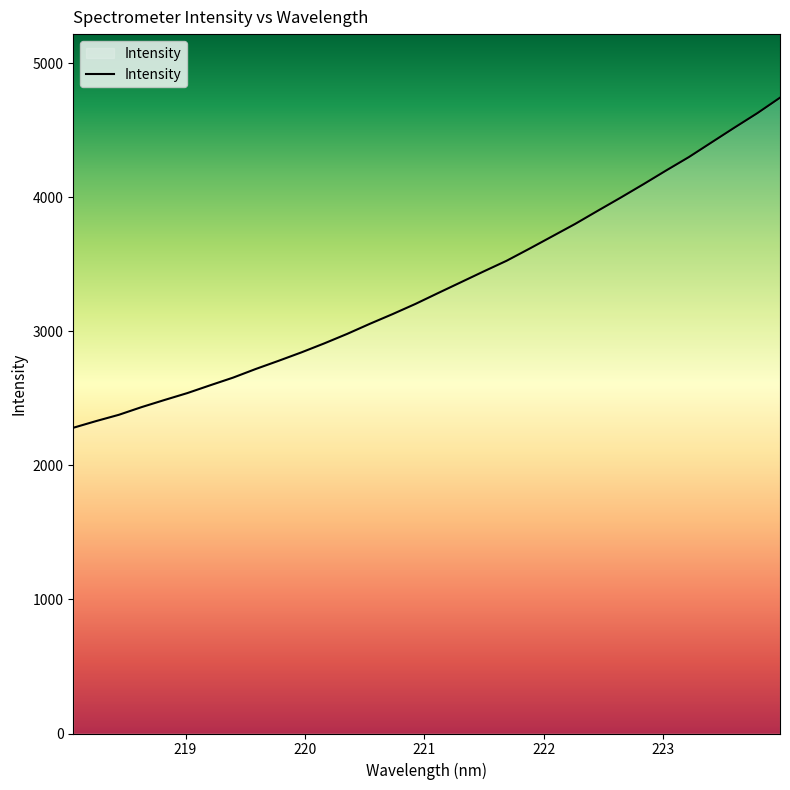

What is the minimum value shown in the chart?

2280.9